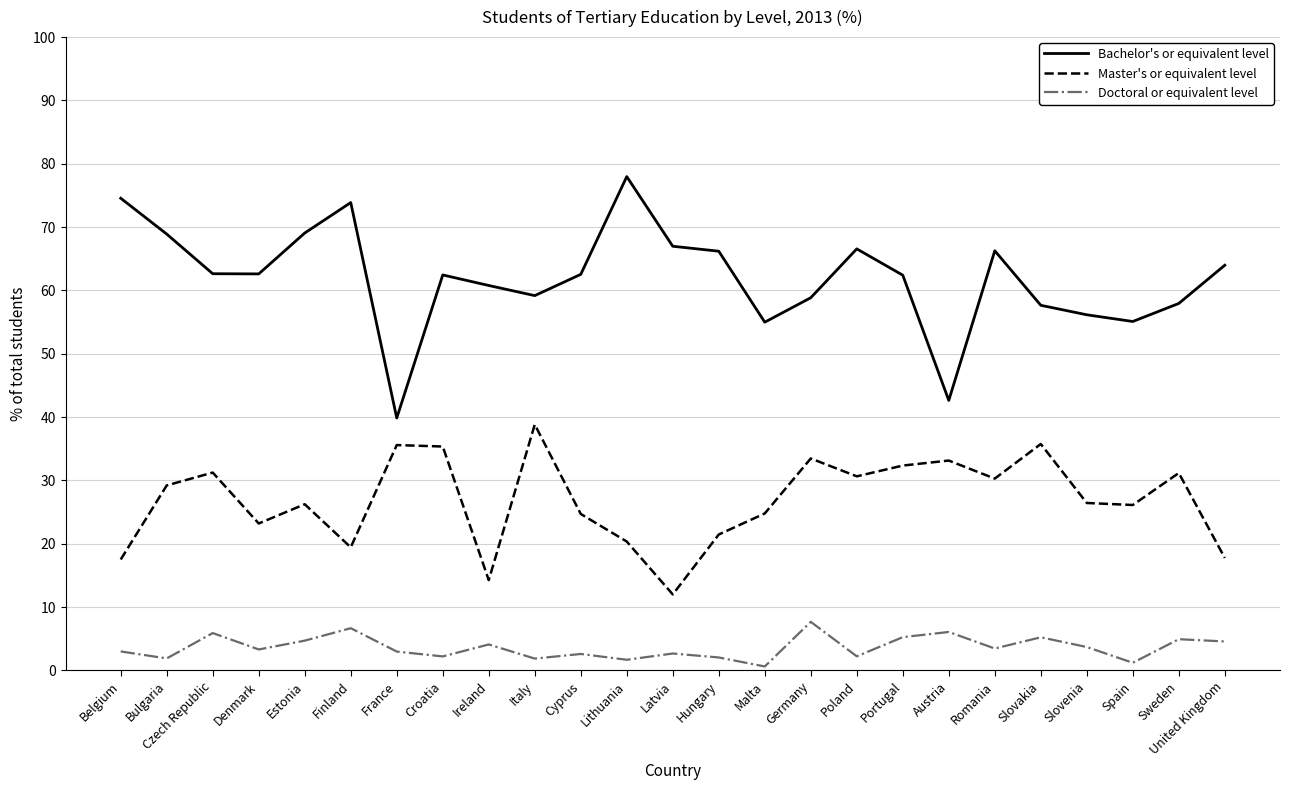

At how many categories does at least one series exceed 45?

23